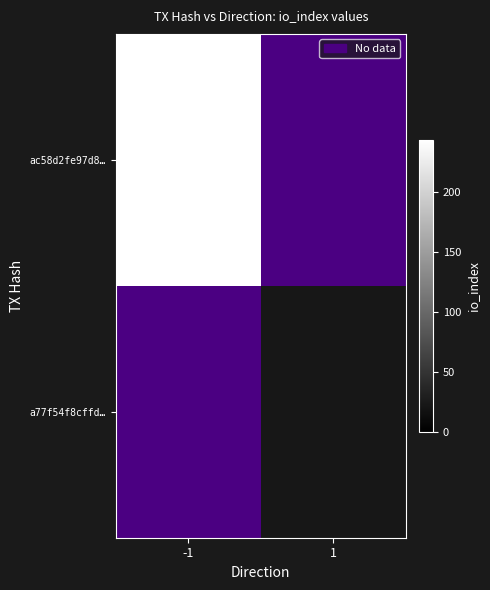

What is the lowest value of the ac58d2fe97d8… series?

244.0